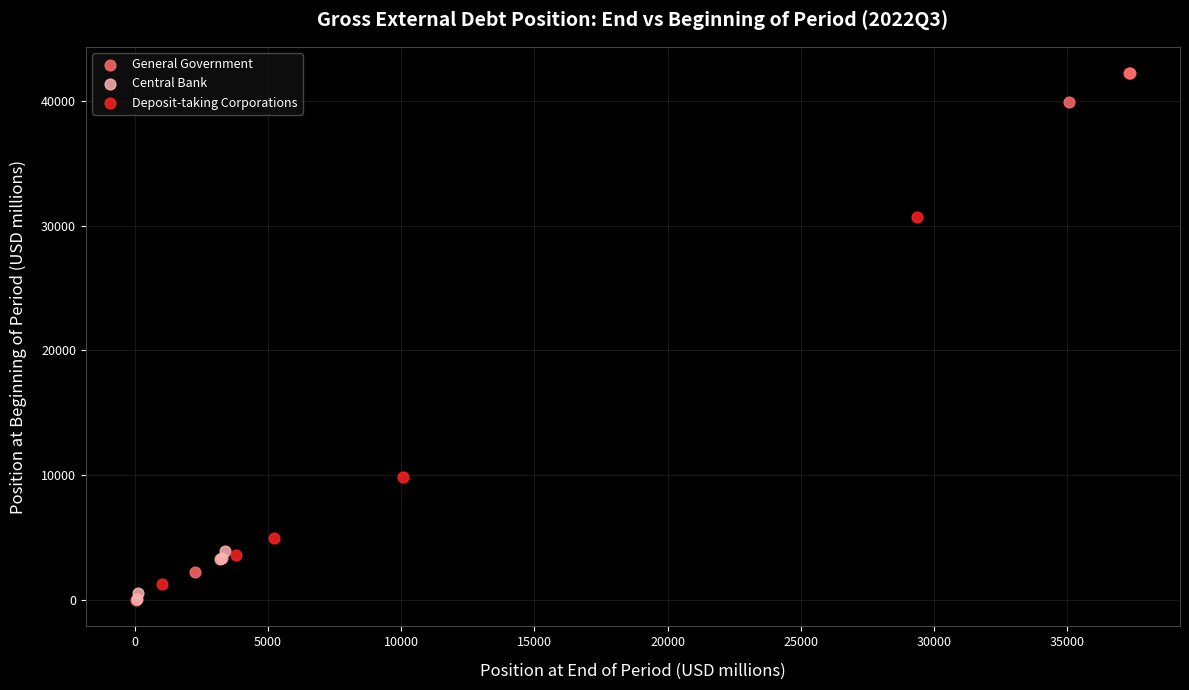

Which series has the widest spread of Y values?

General Government